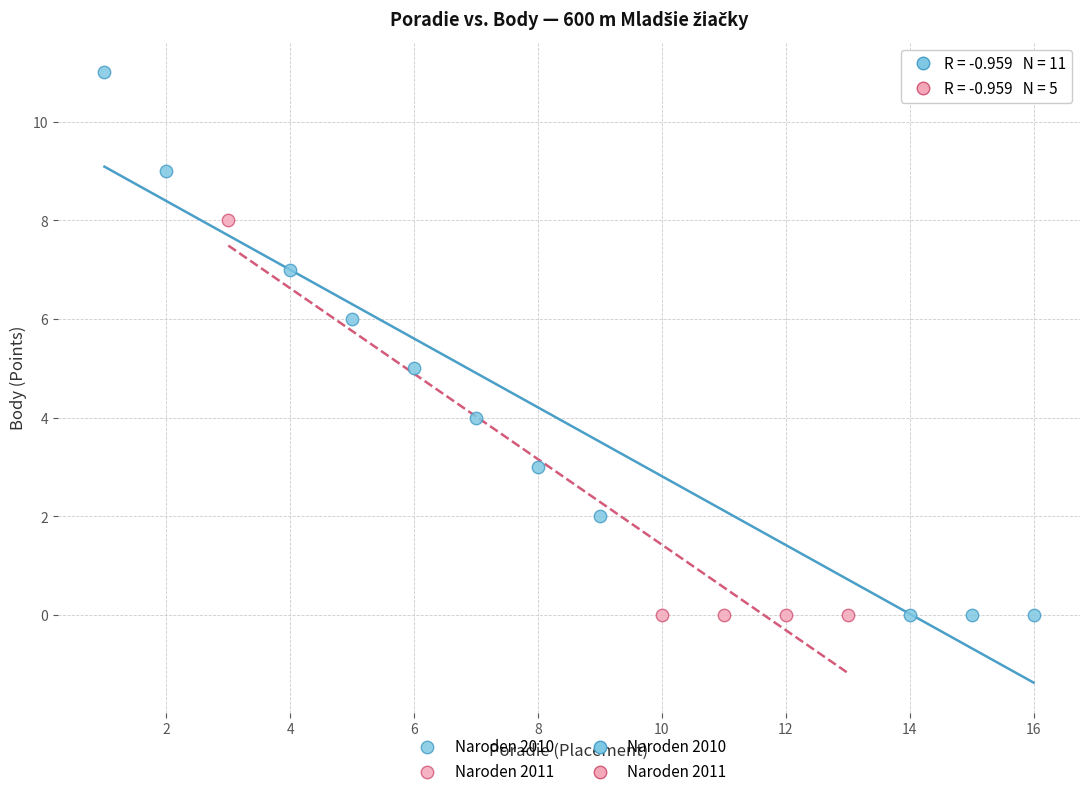

Which series has the widest spread of Y values?

Naroden 2010